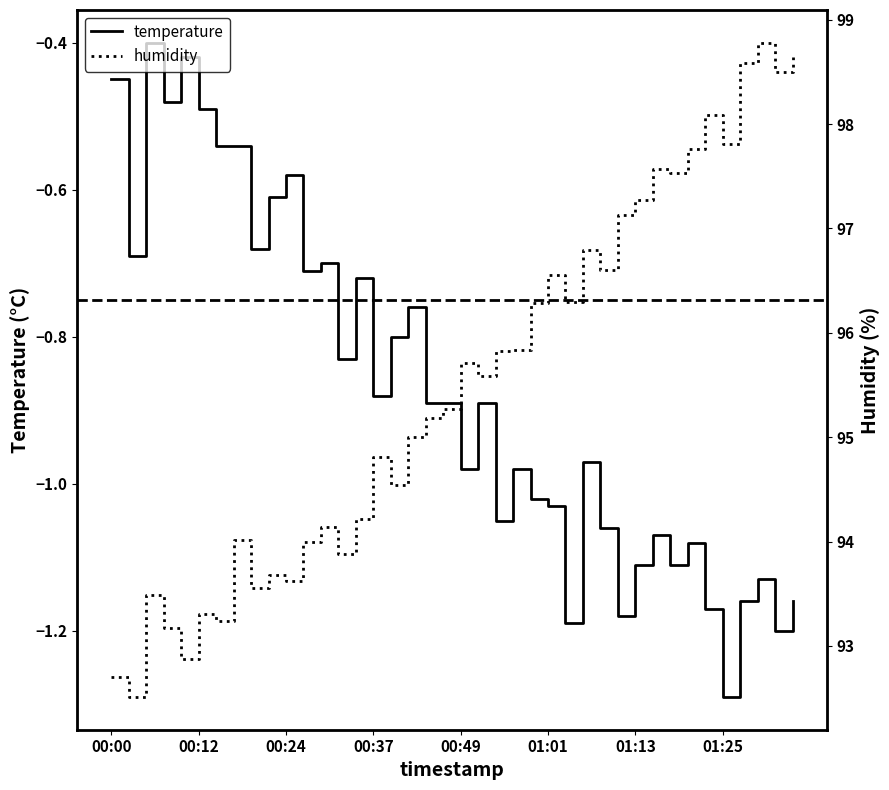

Where is humidity nearest to the value 95?

17